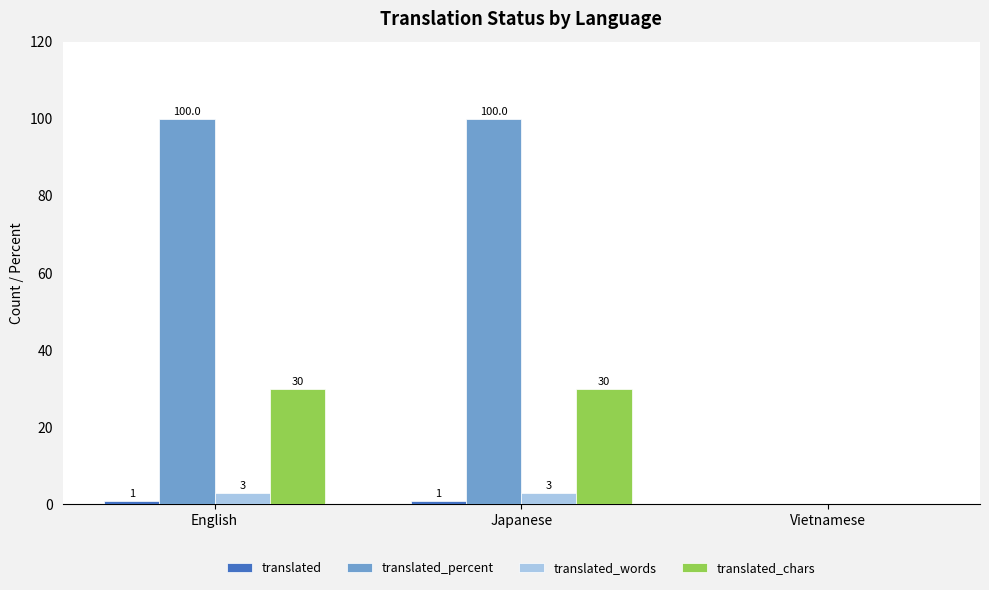

What is the greatest value displayed?

100